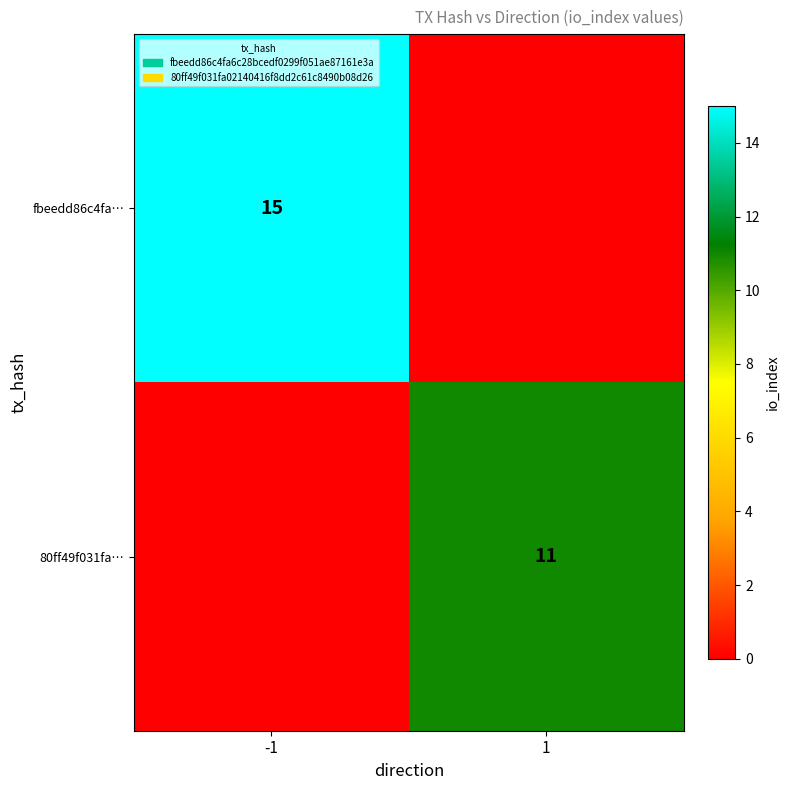

Is the value of 80ff49f031fa… at 1 greater than the value of fbeedd86c4fa… at -1?

No